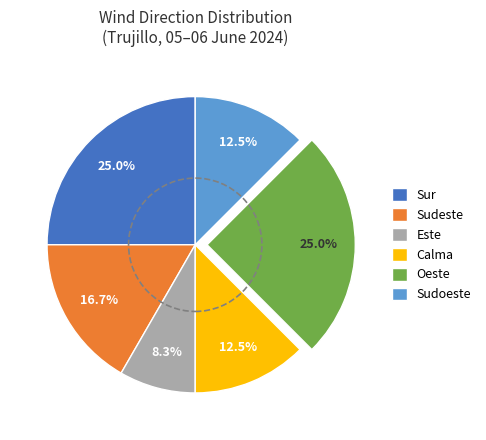

Does Sur represent more than half of the total?

No